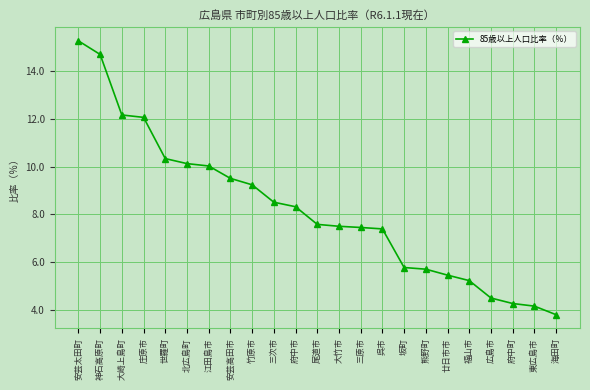

How many lines are shown in the chart?

1